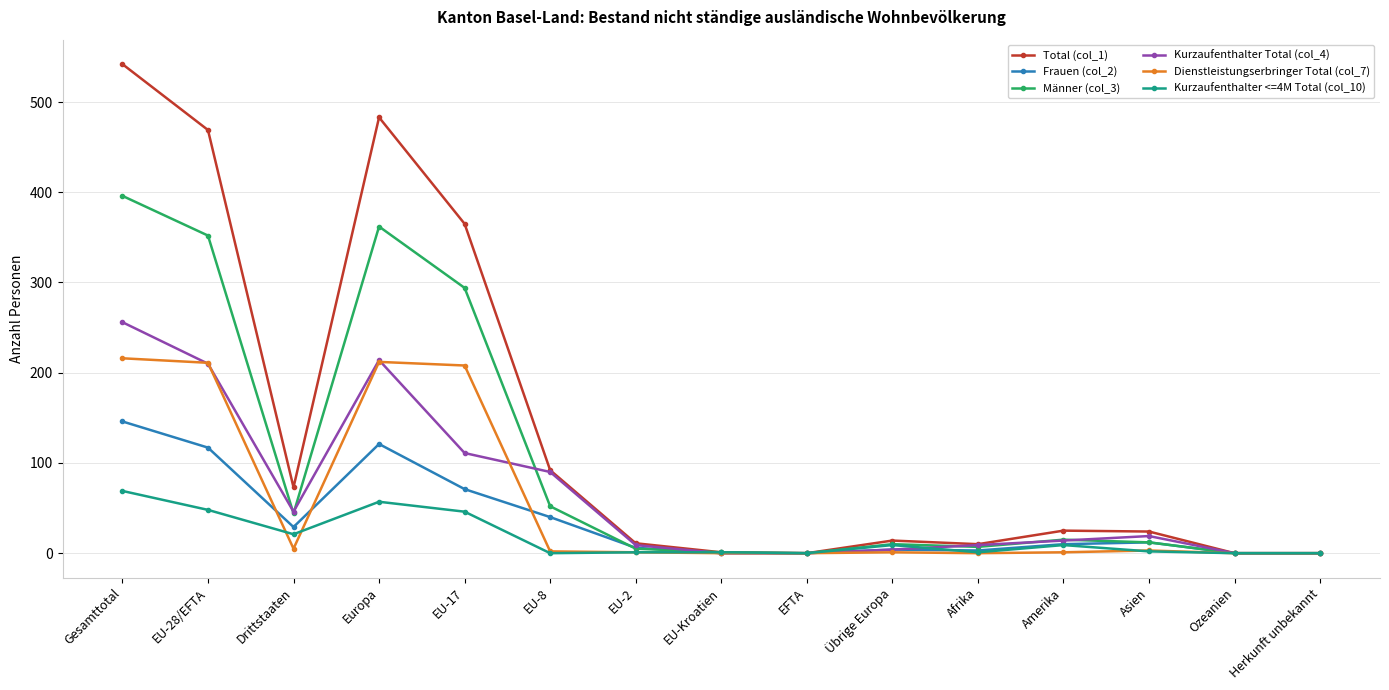

Which label corresponds to the largest value in the chart?

Gesamttotal